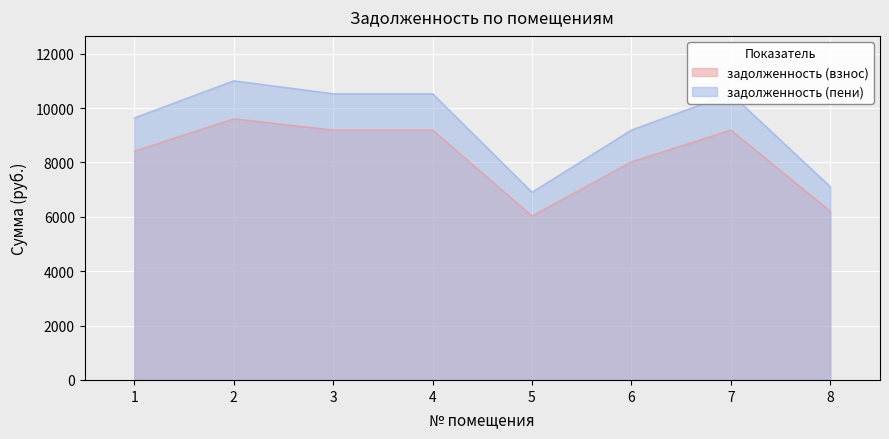

Where is задолженность (пени) nearest to the value 8957?

6